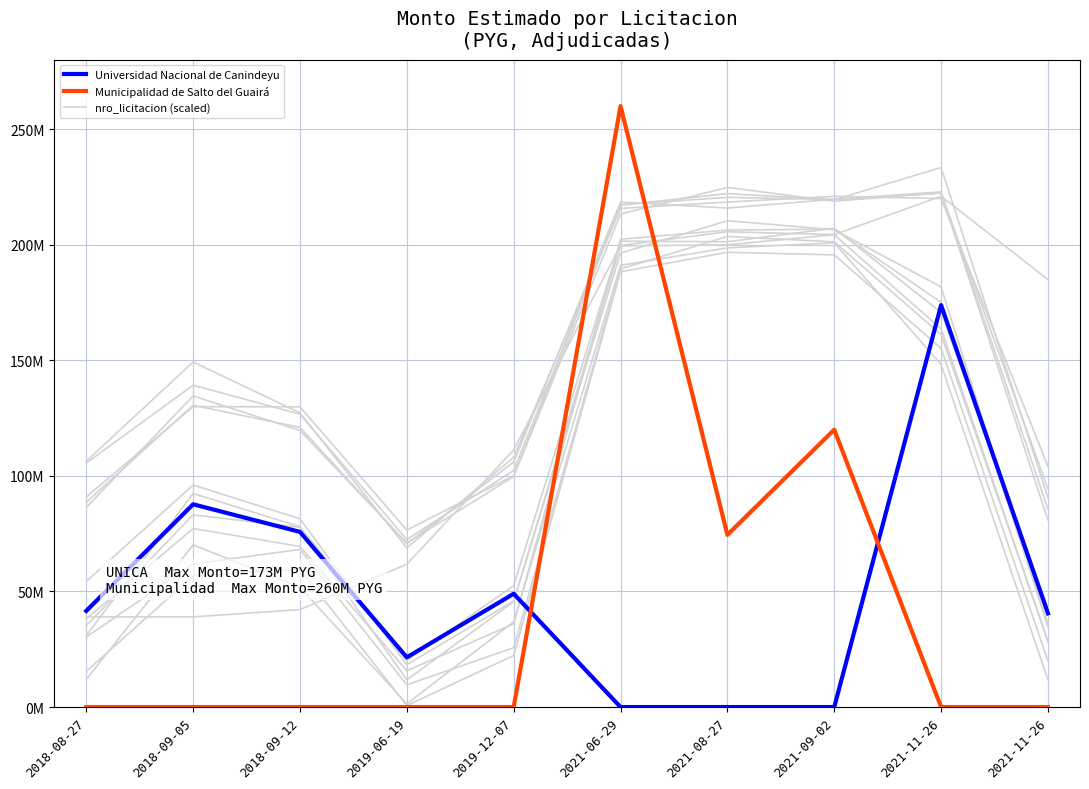

At how many categories does at least one series exceed 132611699?

5